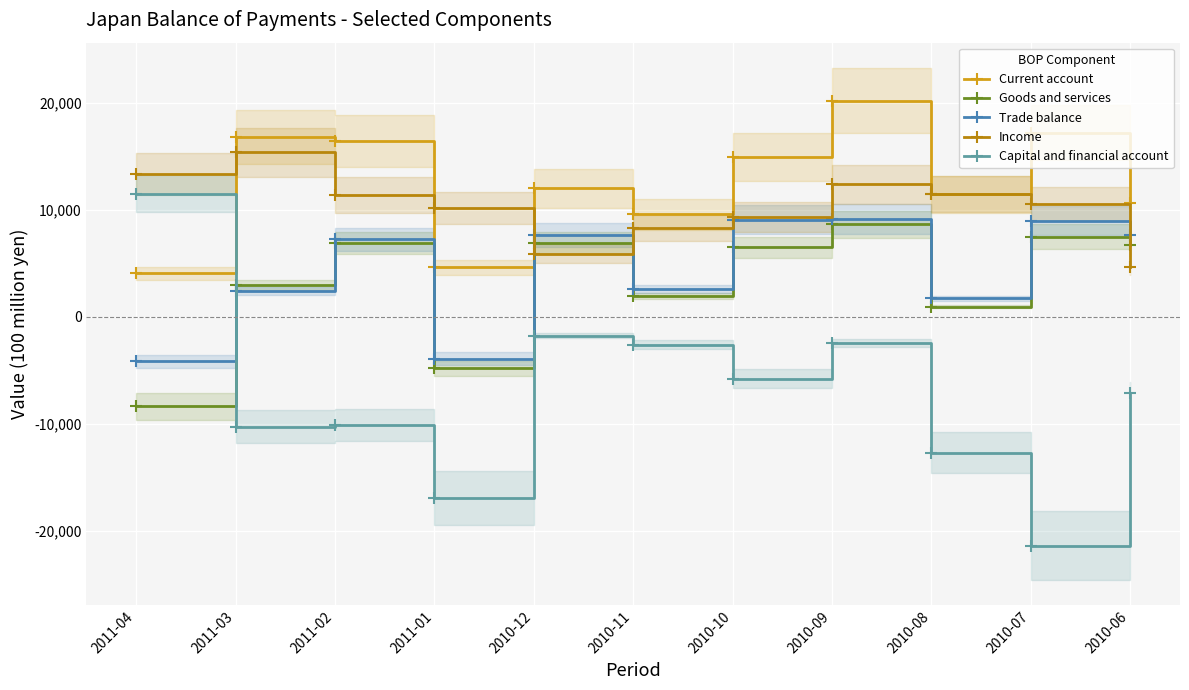

What are all the series names shown in the legend?

Current account, Goods and services, Trade balance, Income, Capital and financial account